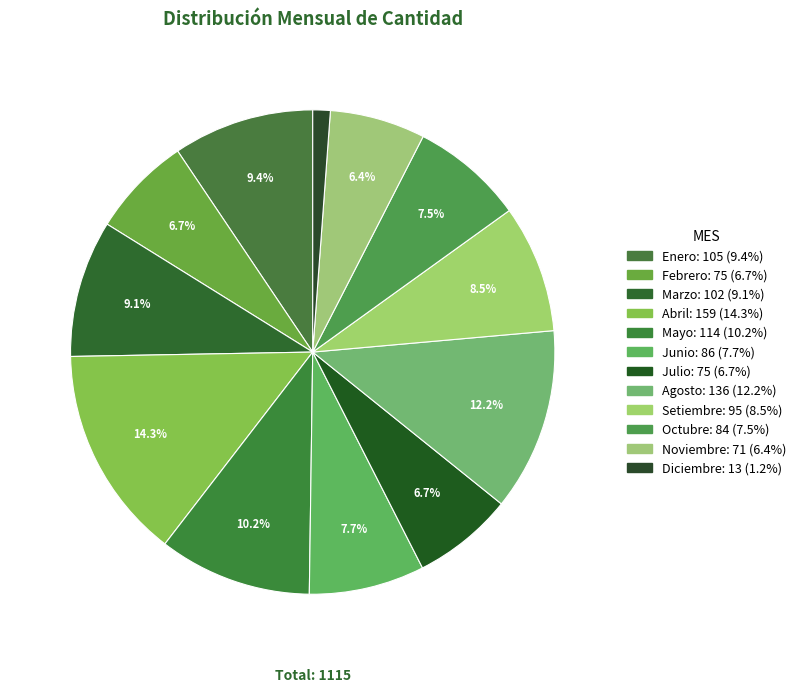

How many segments does this pie chart have?

12